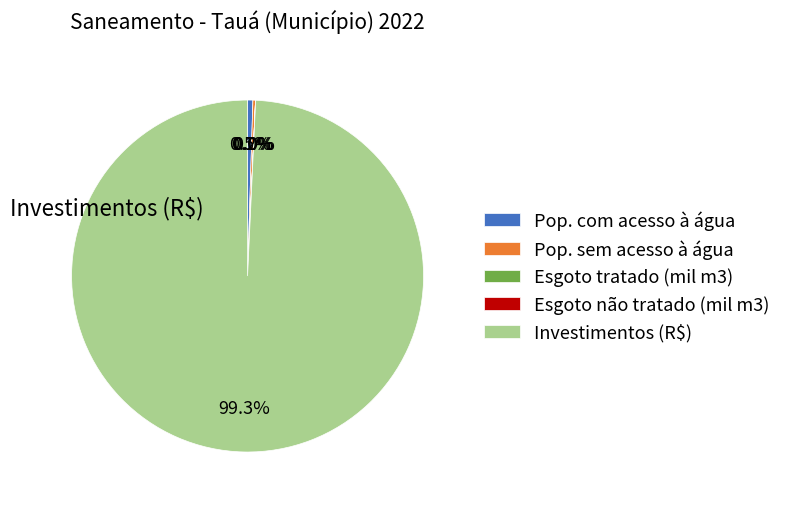

Which slice is the largest?

Investimentos (R$)